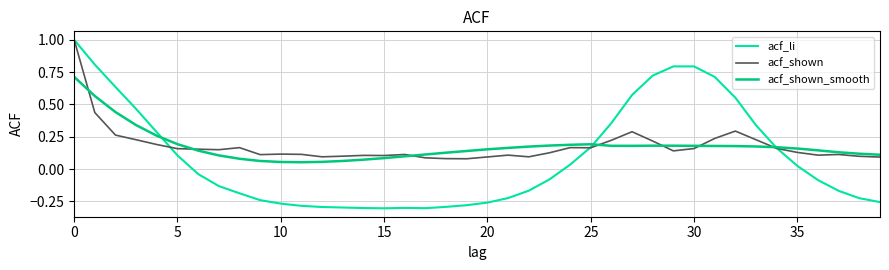

Which series has the widest spread of values?

acf_li